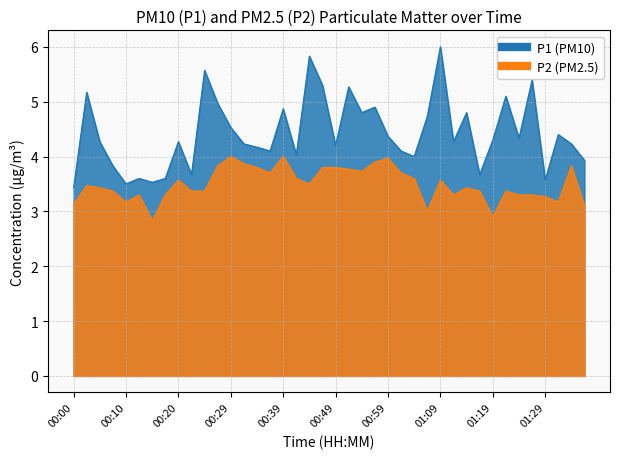

Read the P2 value at 00:34.

3.8